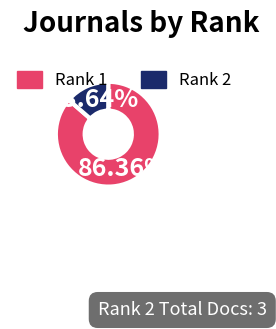

Count the number of slices in the pie.

2